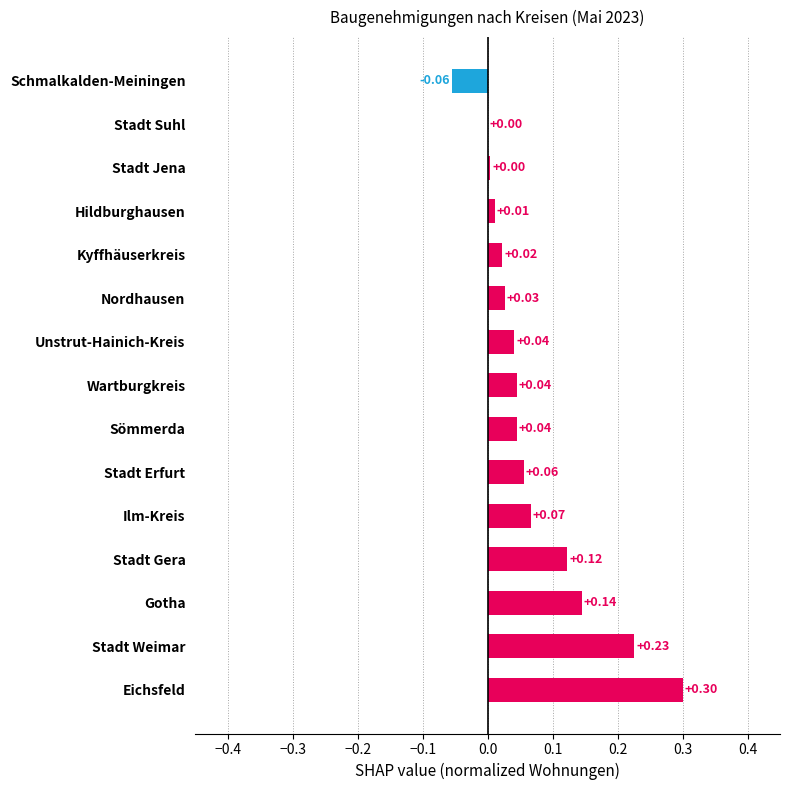

Which has a higher value, Stadt Erfurt or Ilm-Kreis?

Ilm-Kreis